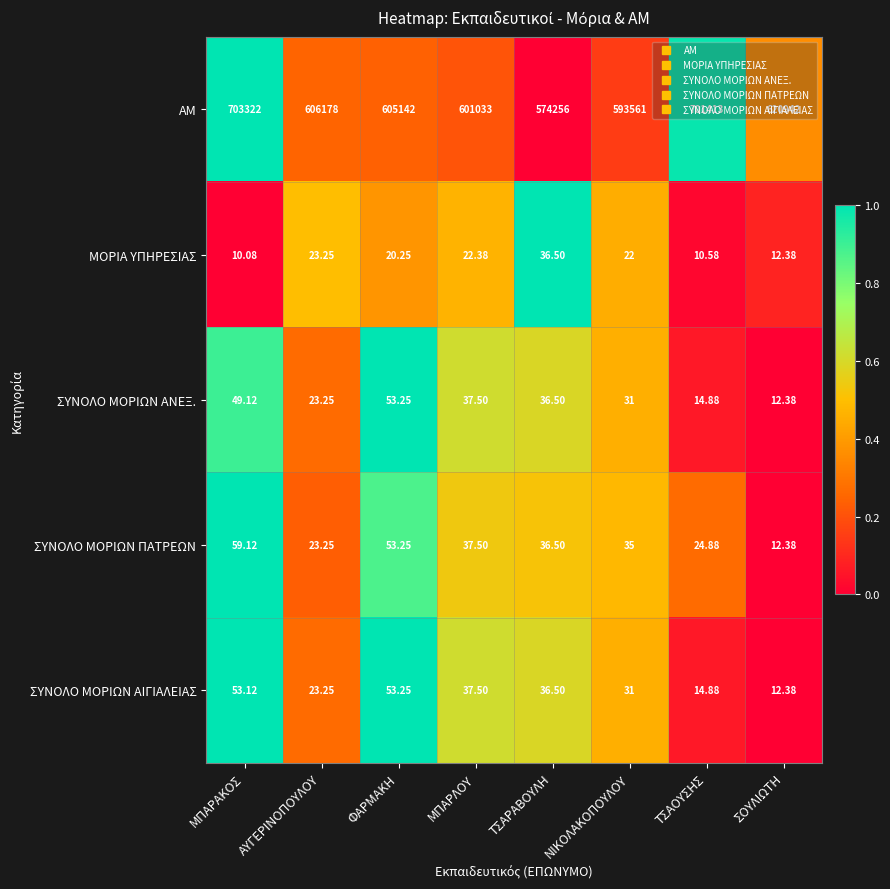

Is the value of ΜΟΡΙΑ ΥΠΗΡΕΣΙΑΣ at ΤΣΑΡΑΒΟΥΛΗ greater than the value of ΣΥΝΟΛΟ ΜΟΡΙΩΝ ΑΝΕΞ. at ΜΠΑΡΛΟΥ?

No